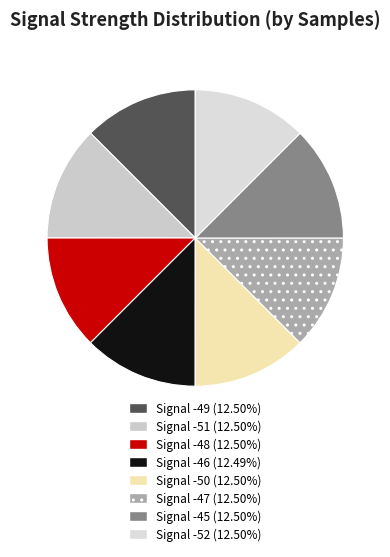

How many segments does this pie chart have?

8